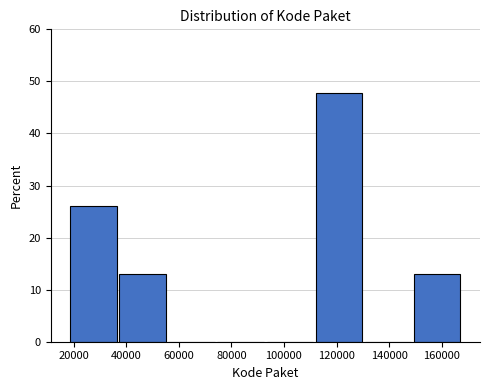

Reading left to right, transcribe this chart: for each bar, give the range it covers on the x-axis and its height. Neither the bar edges nor the heights are printed on the chart, so give them approximately, as read against the axes.

18000 to 38000: 26
38000 to 56000: 13
56000 to 74000: 0
74000 to 94000: 0
94000 to 112000: 0
112000 to 130000: 48
130000 to 150000: 0
150000 to 168000: 13